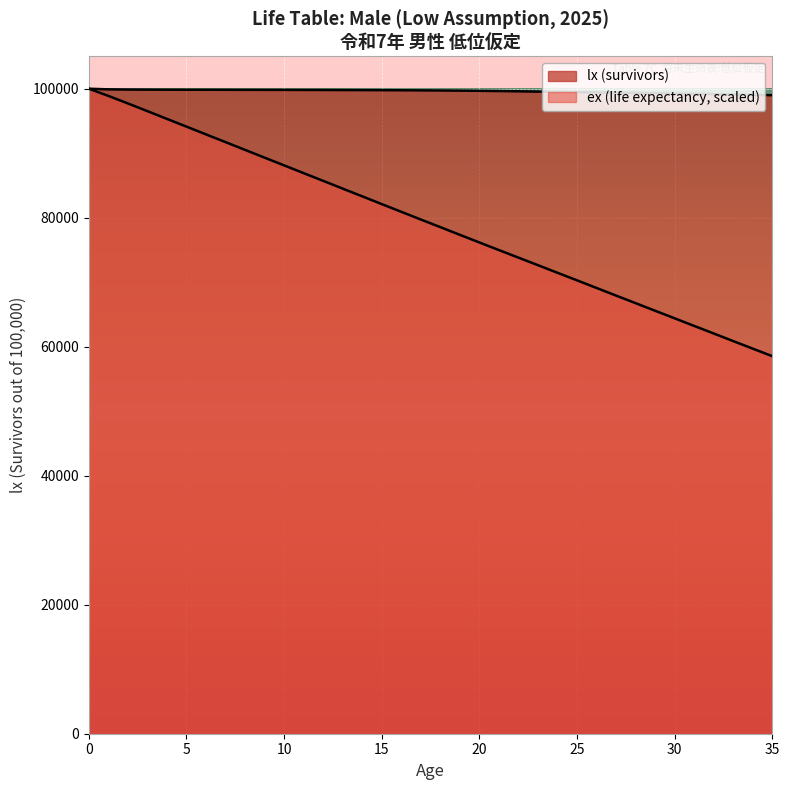

The lx (survivors) series shows 99299.0 at 29. True or false?

True